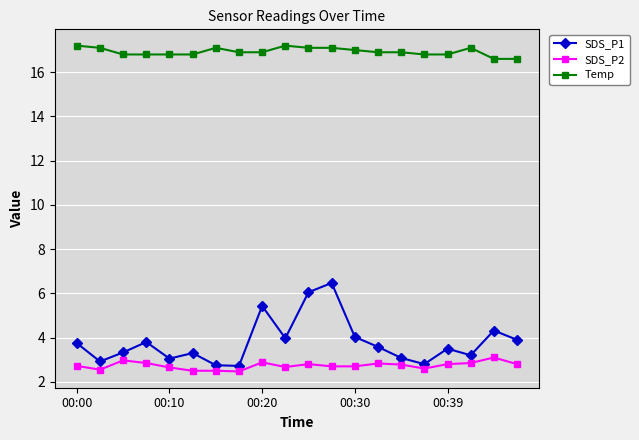

True or false: SDS_P1 and Temp cross at least once.

False